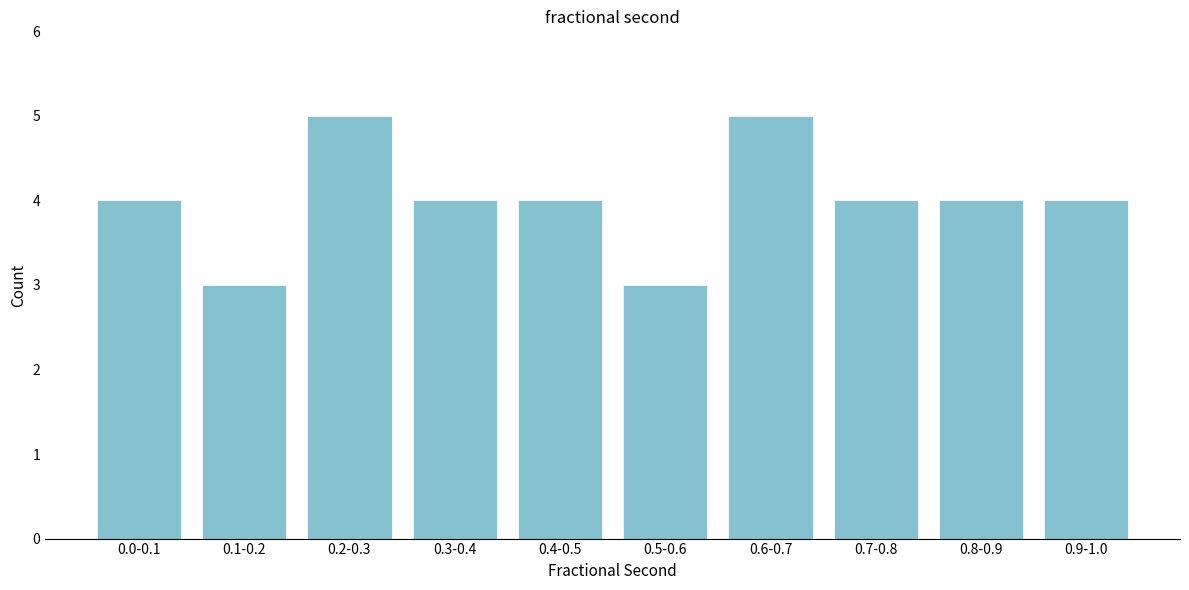

Reading left to right, list all the values displayed in this chart.

0.0-0.1=4	0.1-0.2=3	0.2-0.3=5	0.3-0.4=4	0.4-0.5=4	0.5-0.6=3	0.6-0.7=5	0.7-0.8=4	0.8-0.9=4	0.9-1.0=4